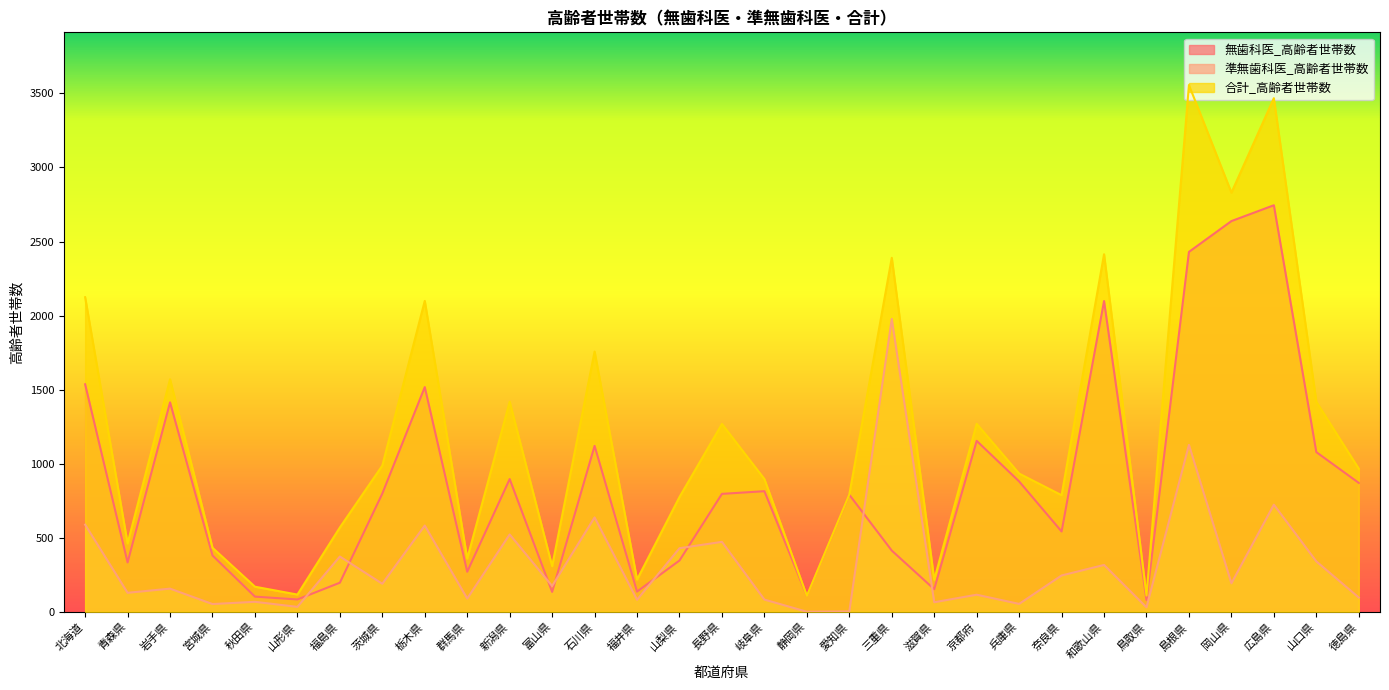

How many values in the 合計_高齢者世帯数 series are below 933?

15